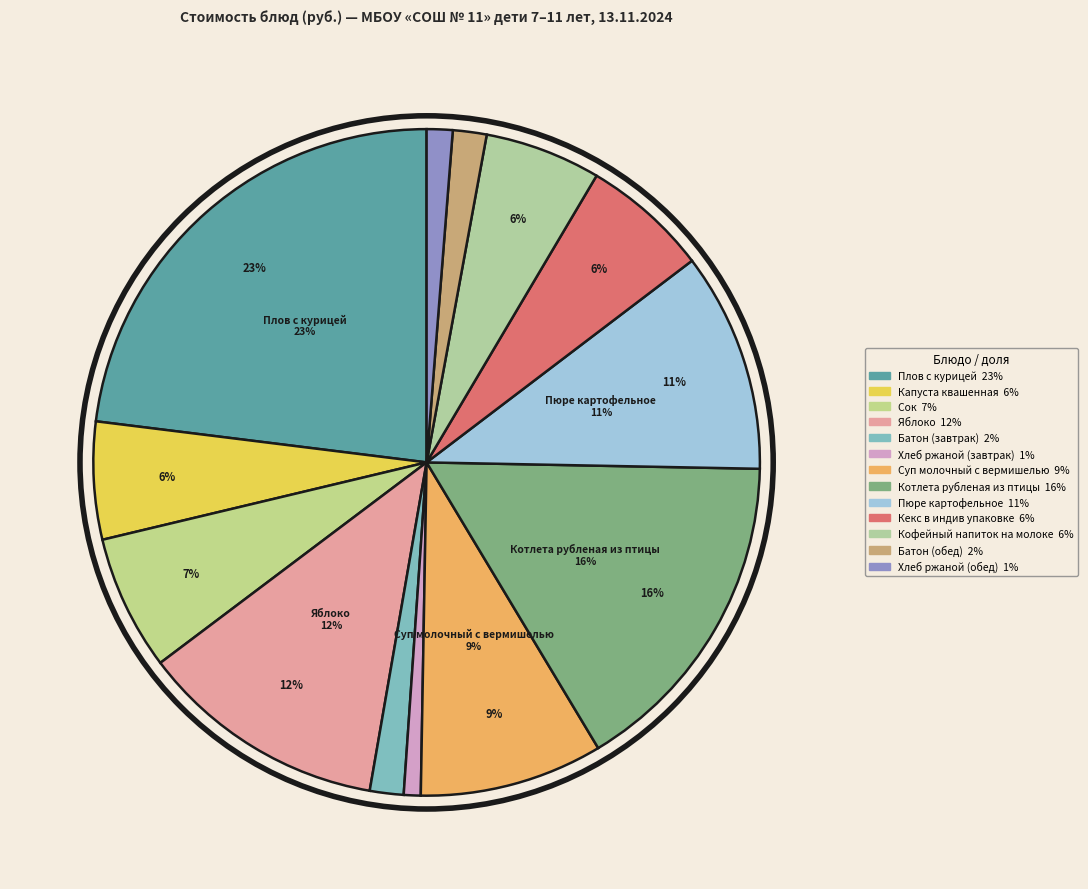

The Батон (обед) slice represents 2% of the pie. True or false?

True